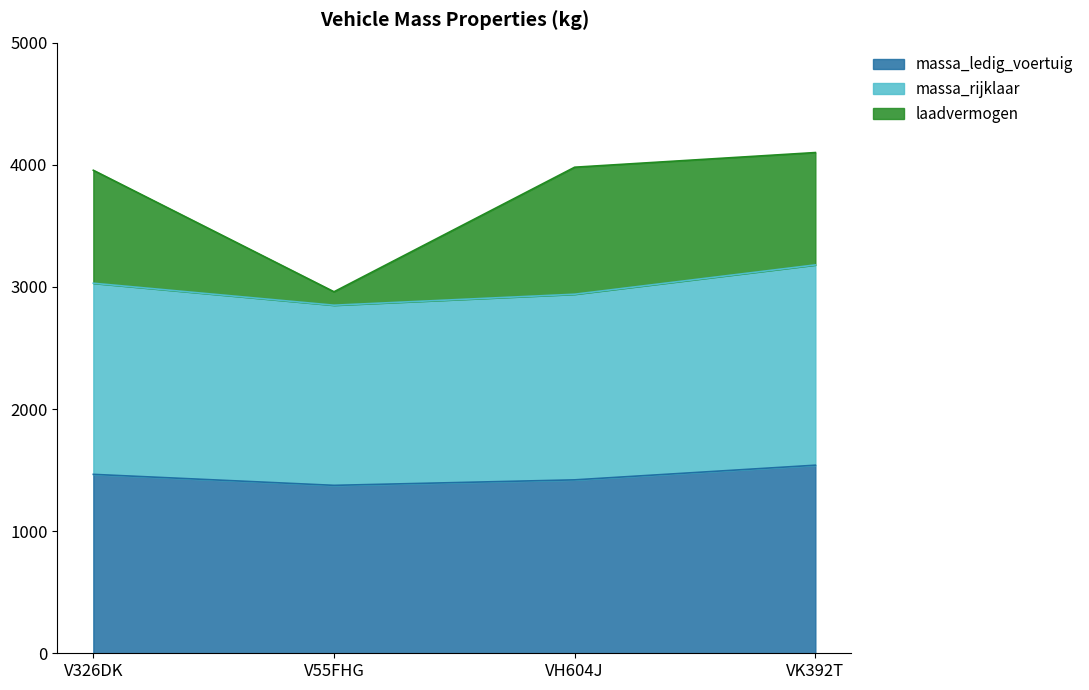

The value of massa_ledig_voertuig at VH604J is 1420. True or false?

True